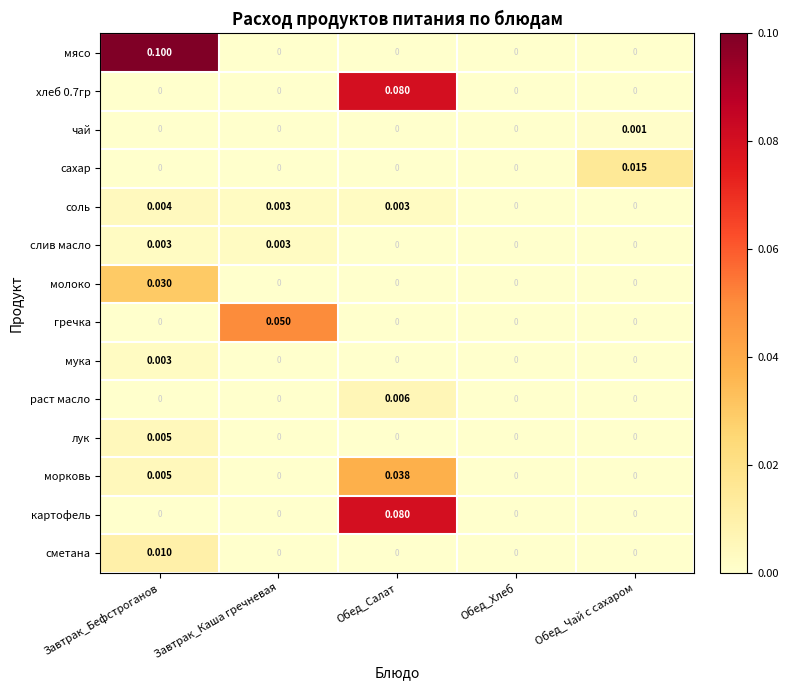

Which series has the largest total across all categories?

мясо